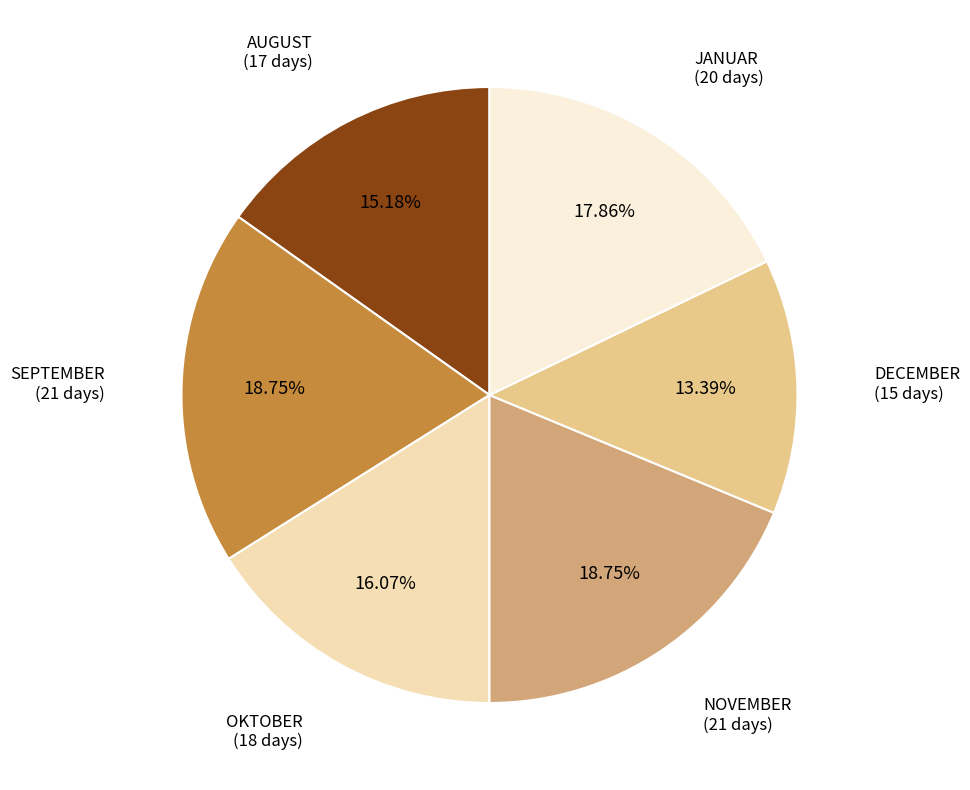

To the nearest percent, what percentage of the pie is SEPTEMBER?

19%